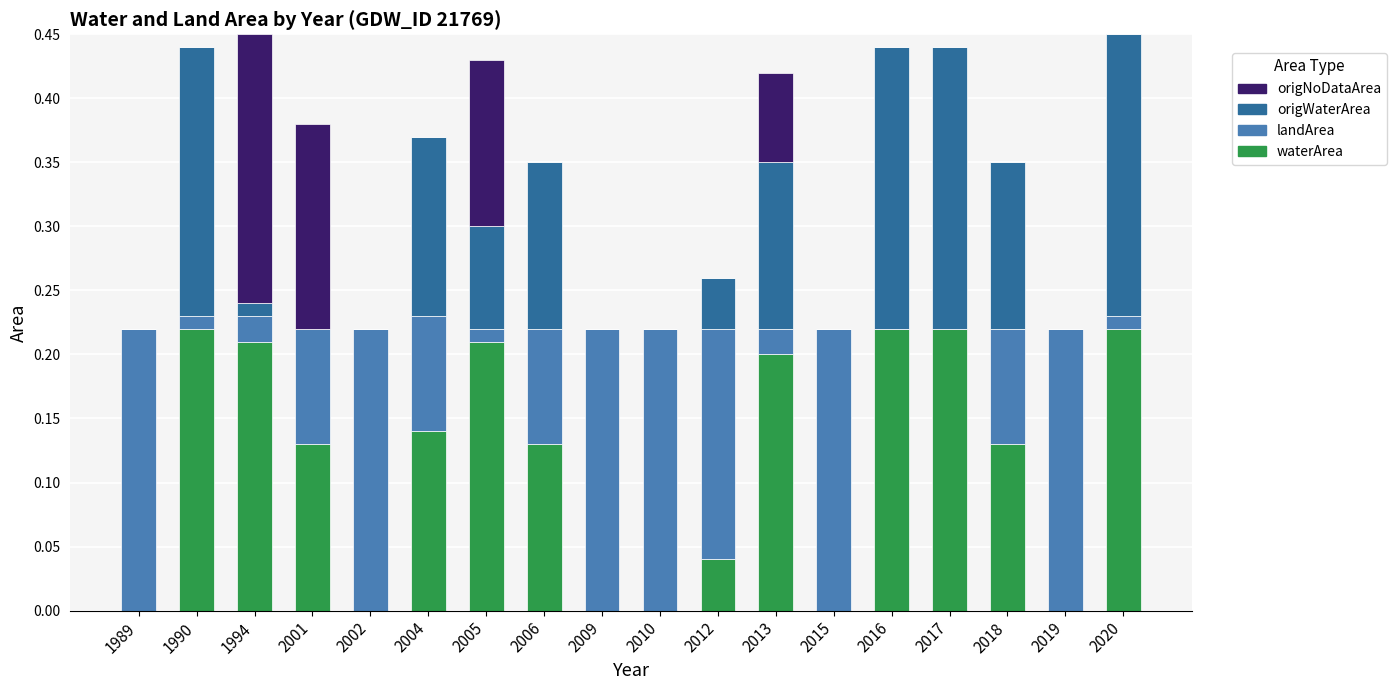

What is the total value across all series at 2004?

0.4